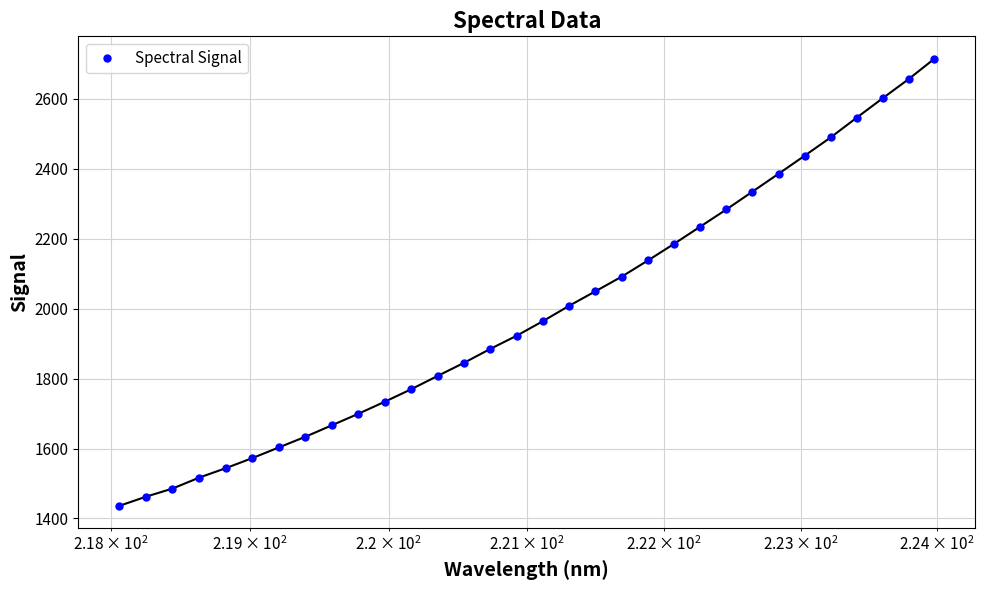

What is the greatest value displayed?

2715.1